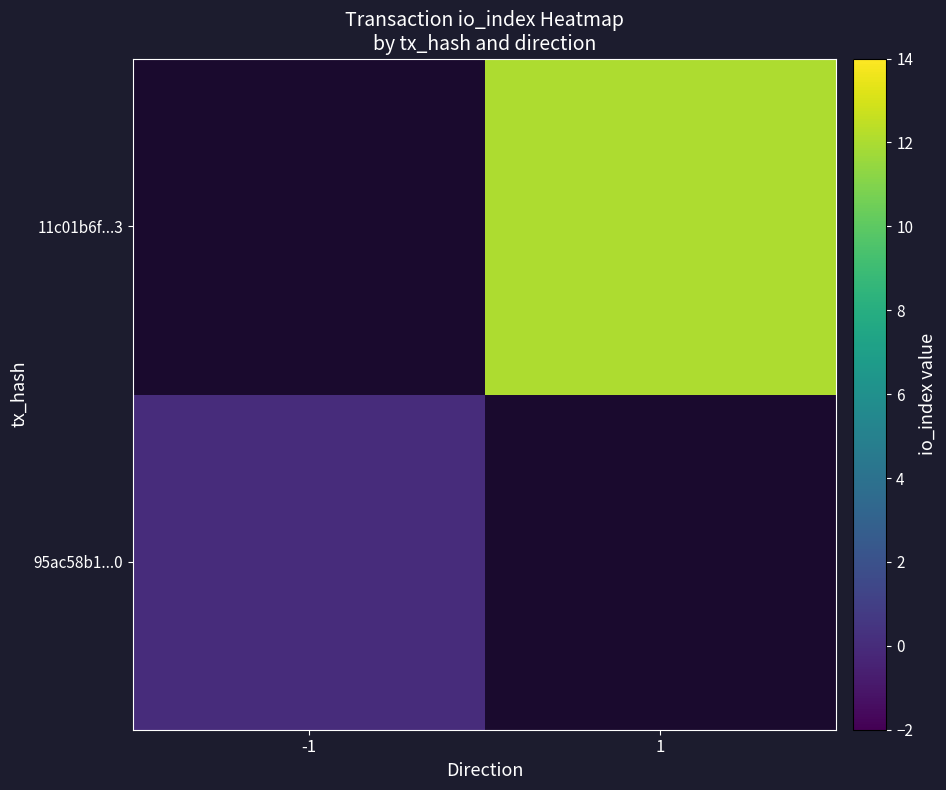

Which label corresponds to the largest value in the chart?

1